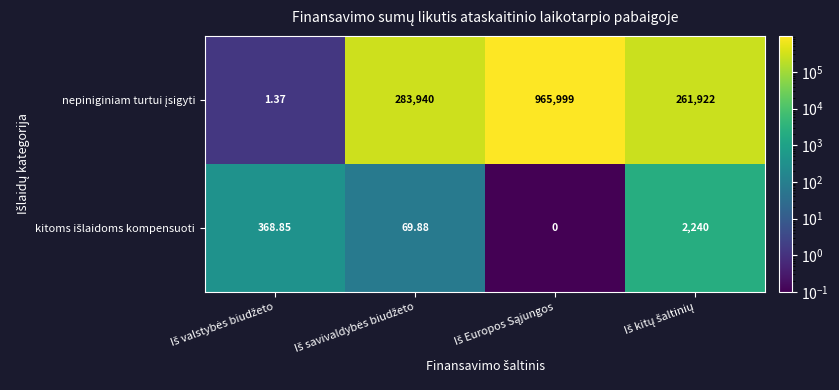

What is the maximum value shown in the chart?

965999.0